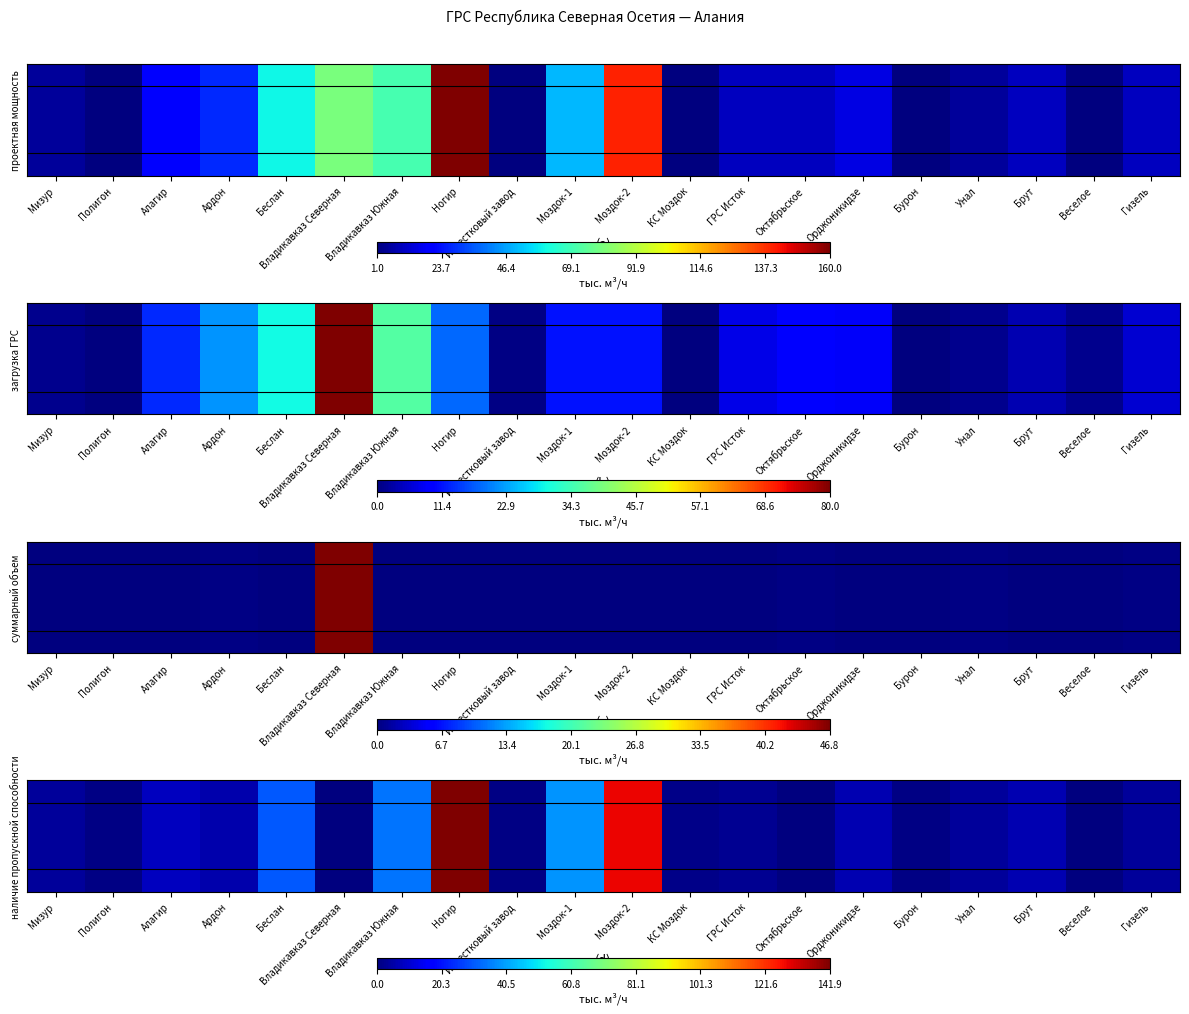

At which category does the chart reach its minimum across all series?

Владикавказ Северная